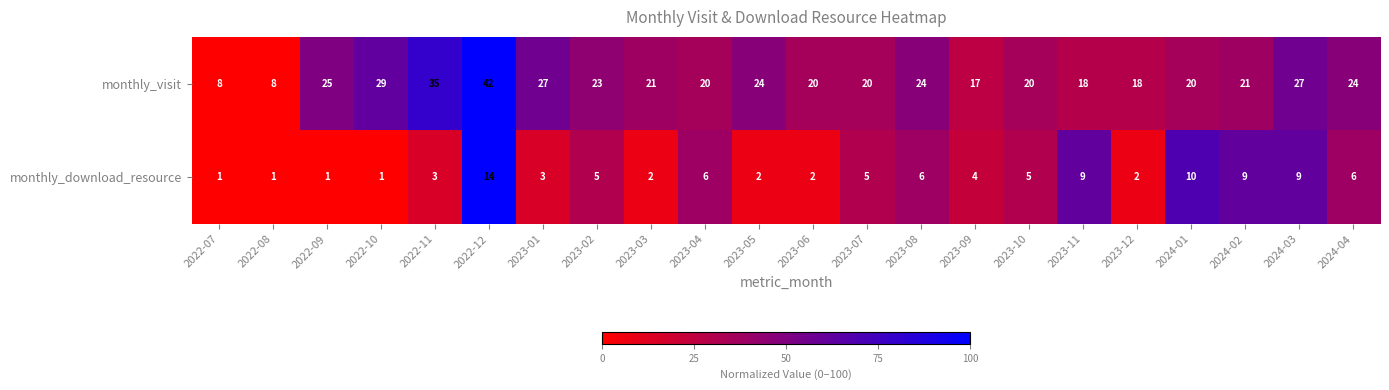

Which series has the largest total across all categories?

monthly_visit